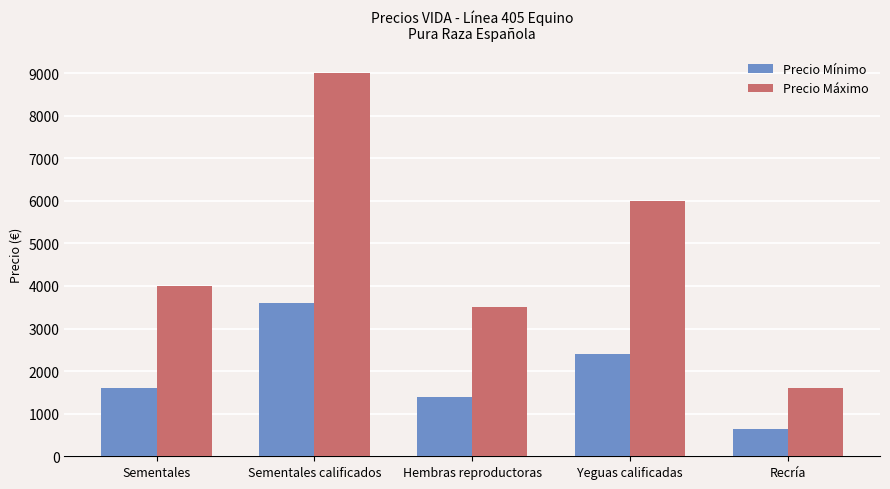

At which label does Precio Mínimo reach its minimum?

Recría